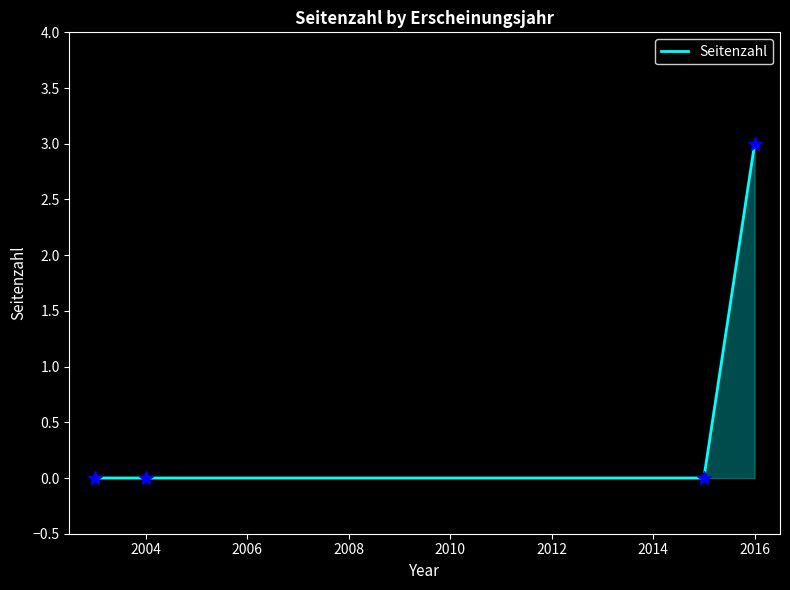

What is the difference between the maximum and minimum values?

3